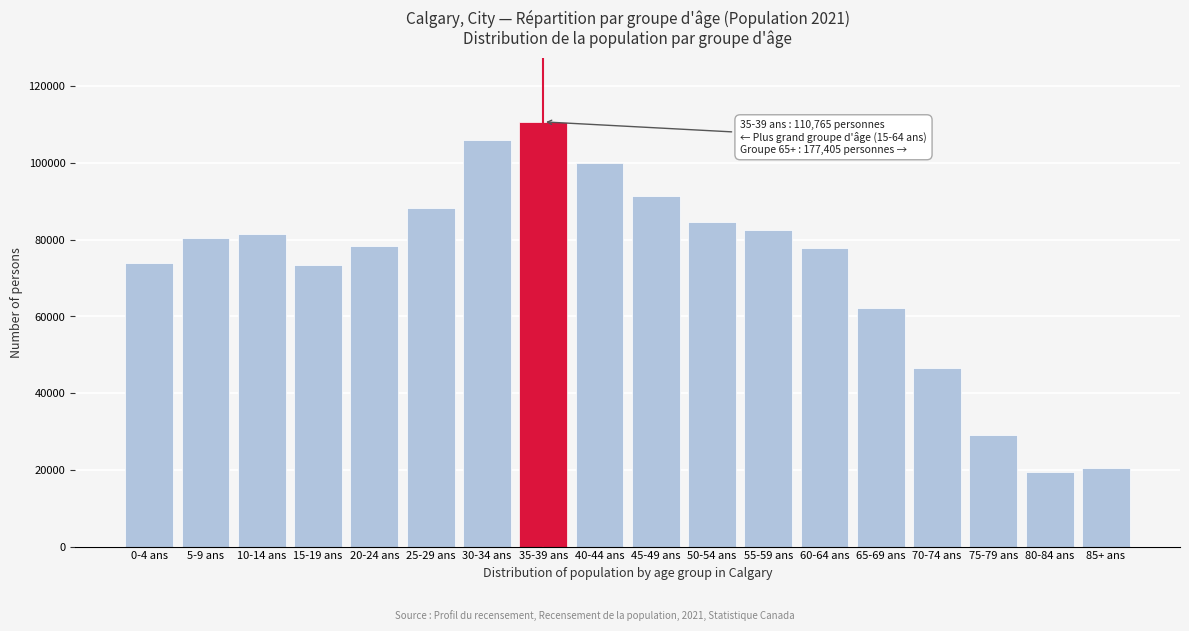

What is the change in value from 75-79 ans to 85+ ans?

-8545